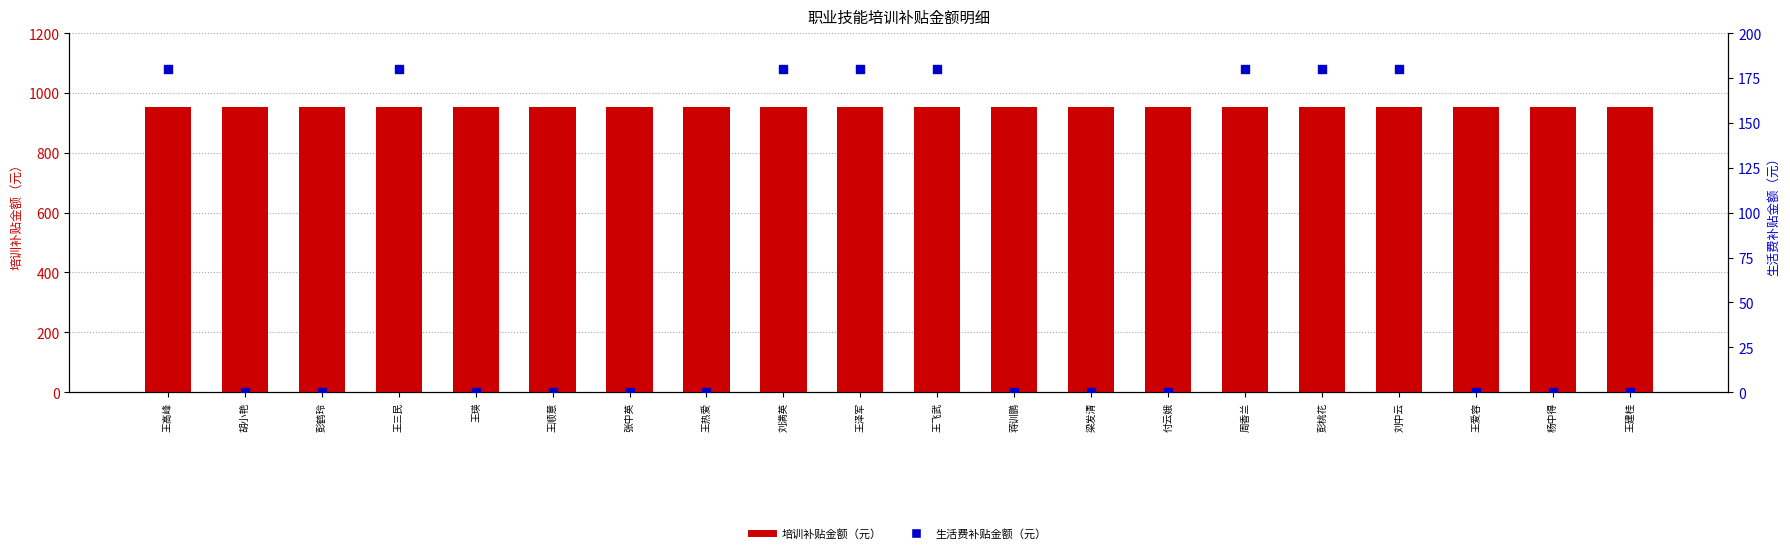

Which series reaches the maximum Y coordinate?

培训补贴金额（元）